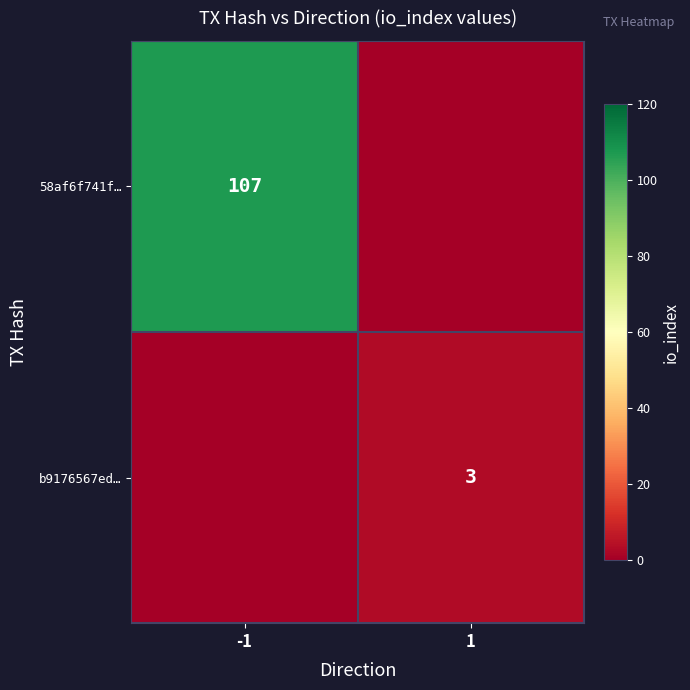

The value of b9176567ed… at 1 is 2. True or false?

False